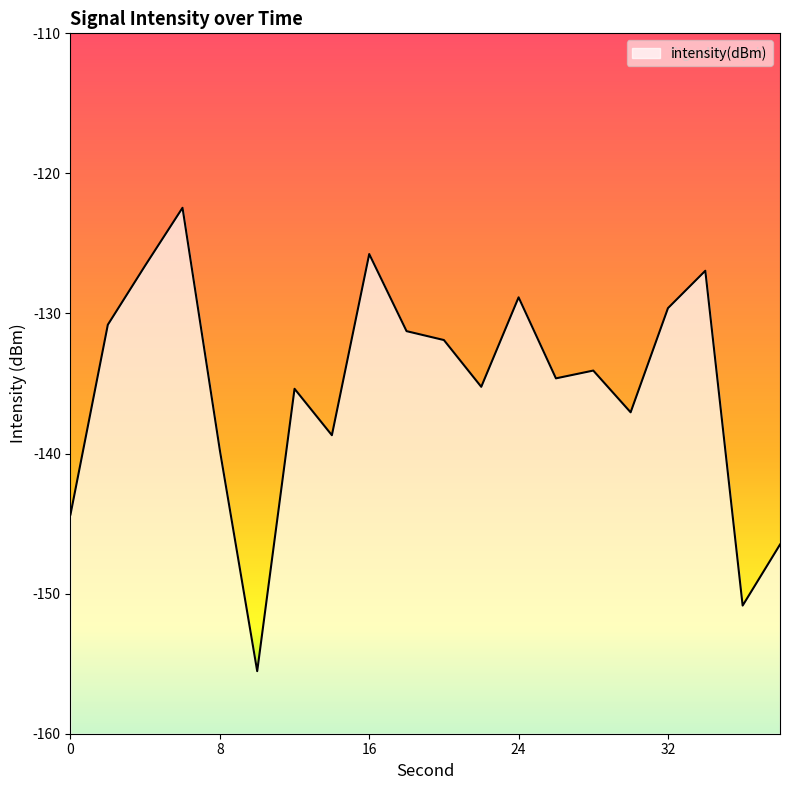

What is the value of the 15th point from the left?

-134.1